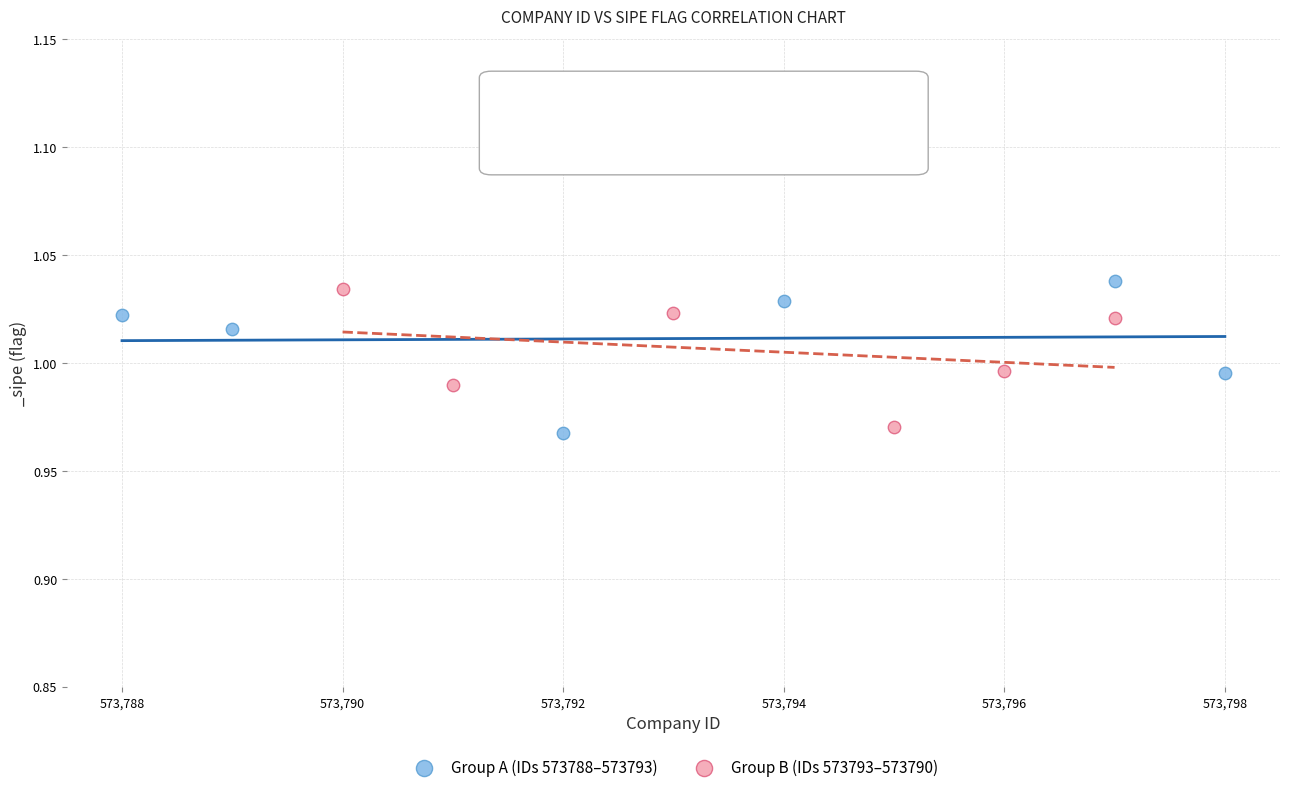

What are all the series names shown in the legend?

Group A (IDs 573788–573793), Group B (IDs 573793–573790)